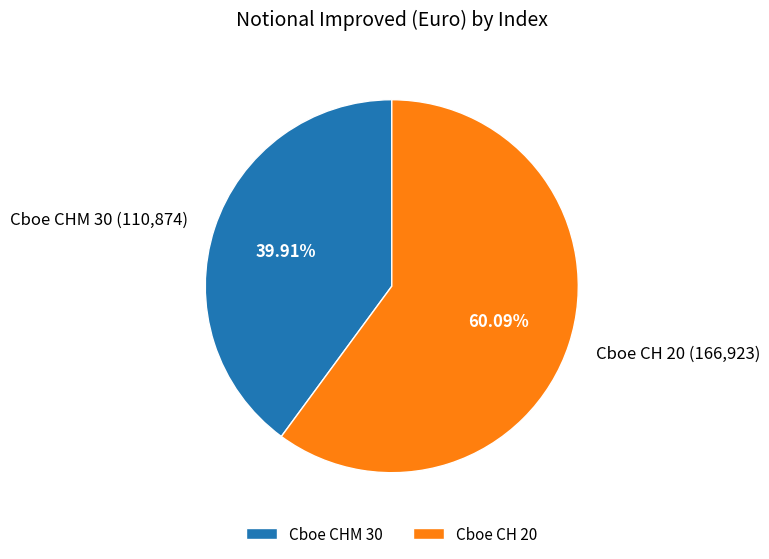

What is the ratio of the value at Cboe CHM 30 to the value at Cboe CH 20?

0.7